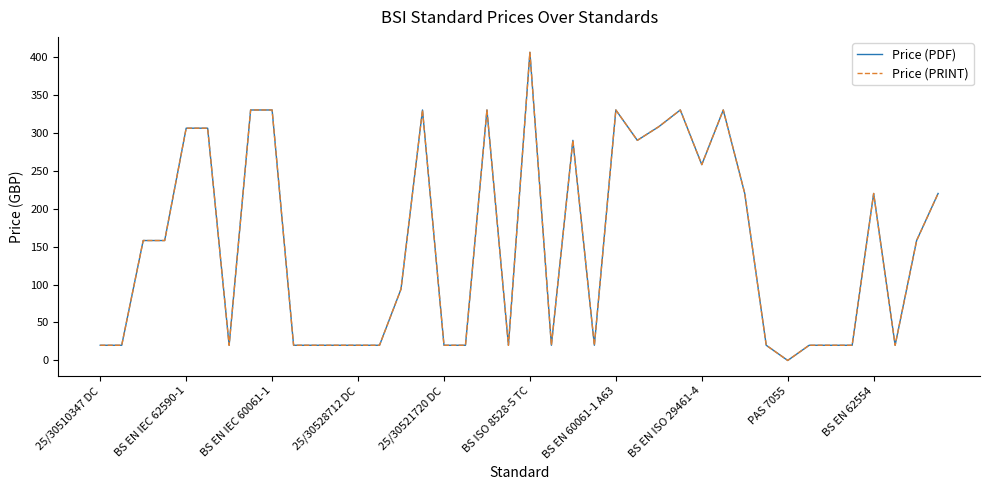

How many interior local peaks does the Price (PDF) series have?

8